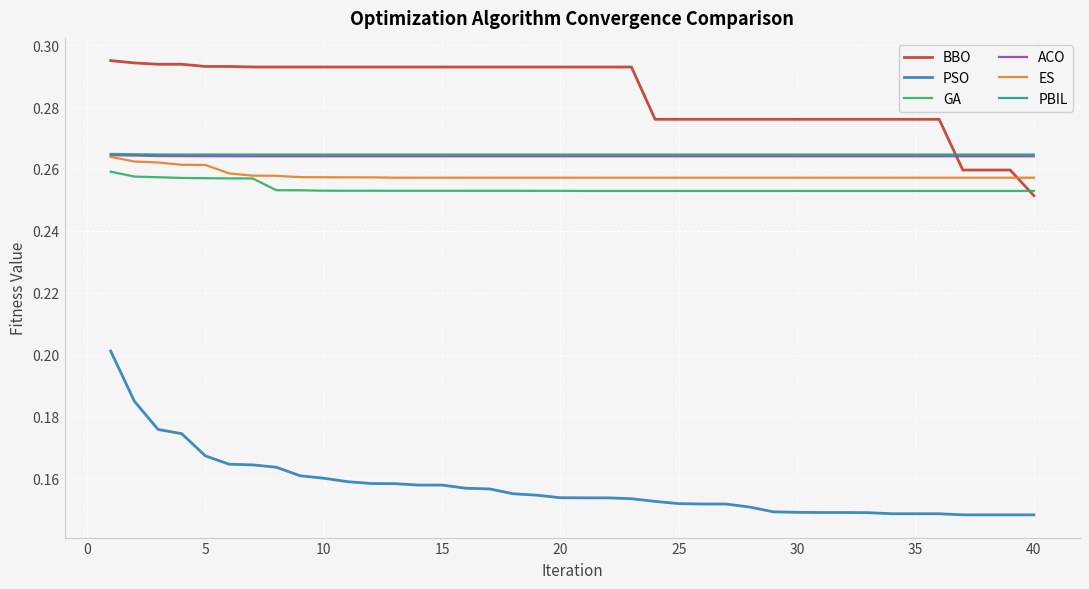

Which series has the widest spread of values?

PSO